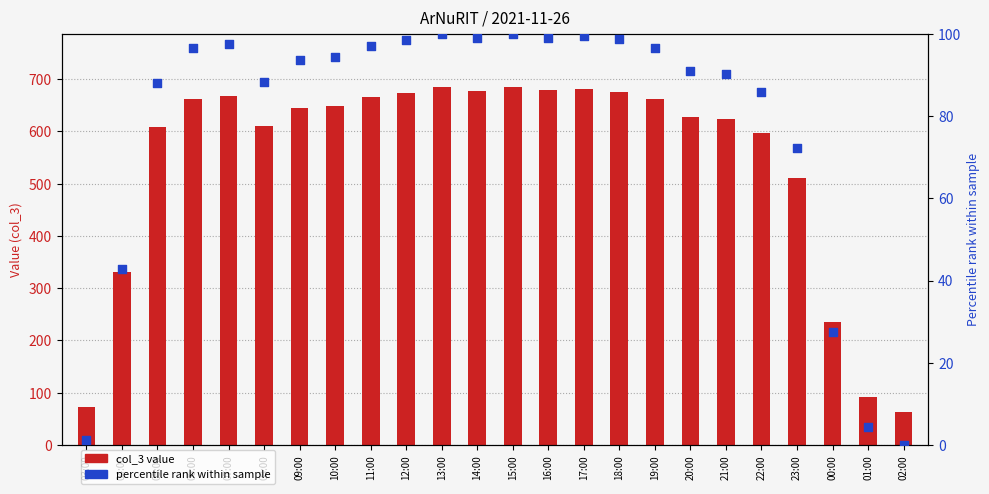

What is the total value across all series at 16:00?

777.0